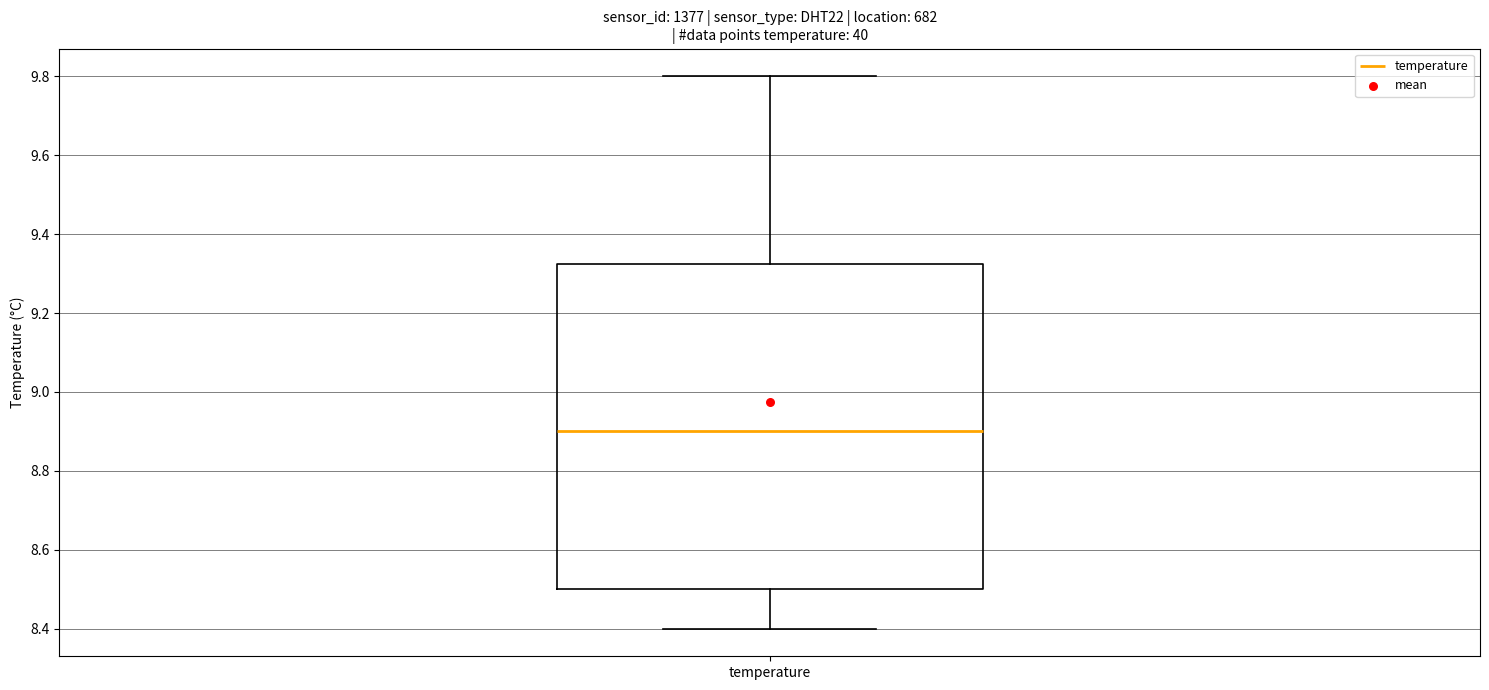

Read this box plot against the y-axis: the position of the median line, the range covered by the box, and the ends of both whiskers. The values are not printed on the chart, so give them approximately, as read against the axis.

median 8.90, box 8.50 to 9.32, whiskers 8.40 to 9.80